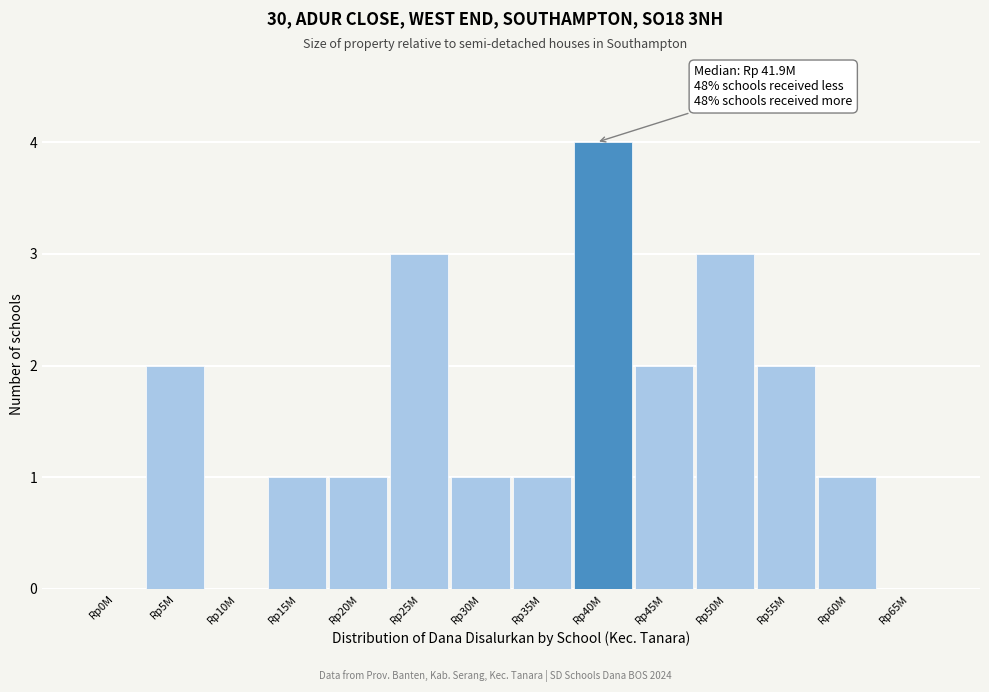

Reading left to right, transcribe all the data shown in this chart.

Rp0M=0	Rp5M=2	Rp10M=0	Rp15M=1	Rp20M=1	Rp25M=3	Rp30M=1	Rp35M=1	Rp40M=4	Rp45M=2	Rp50M=3	Rp55M=2	Rp60M=1	Rp65M=0